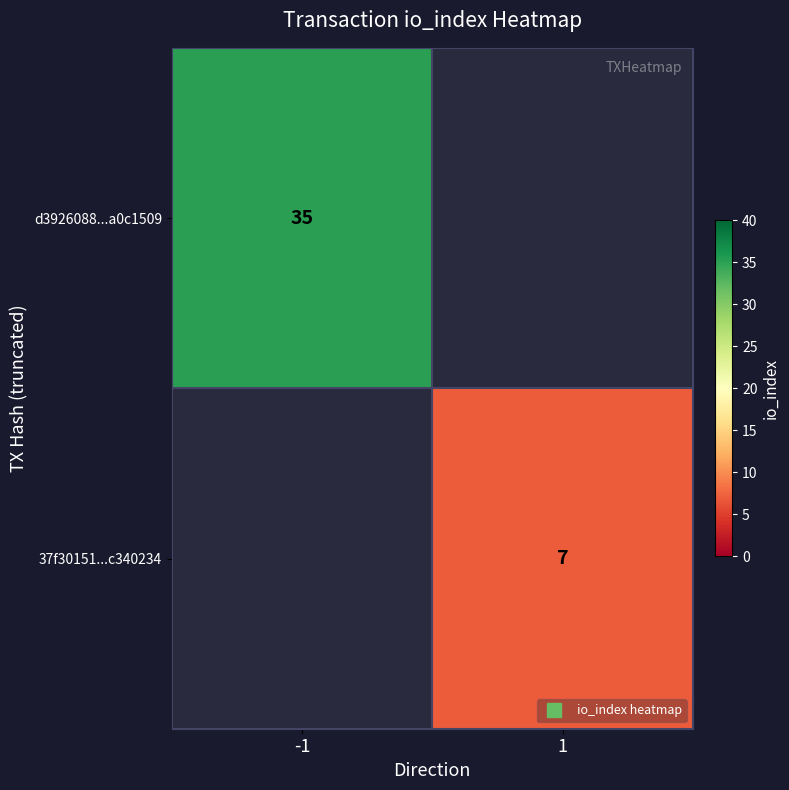

The value of 37f30151...c340234 at 1 is 10.7. True or false?

False